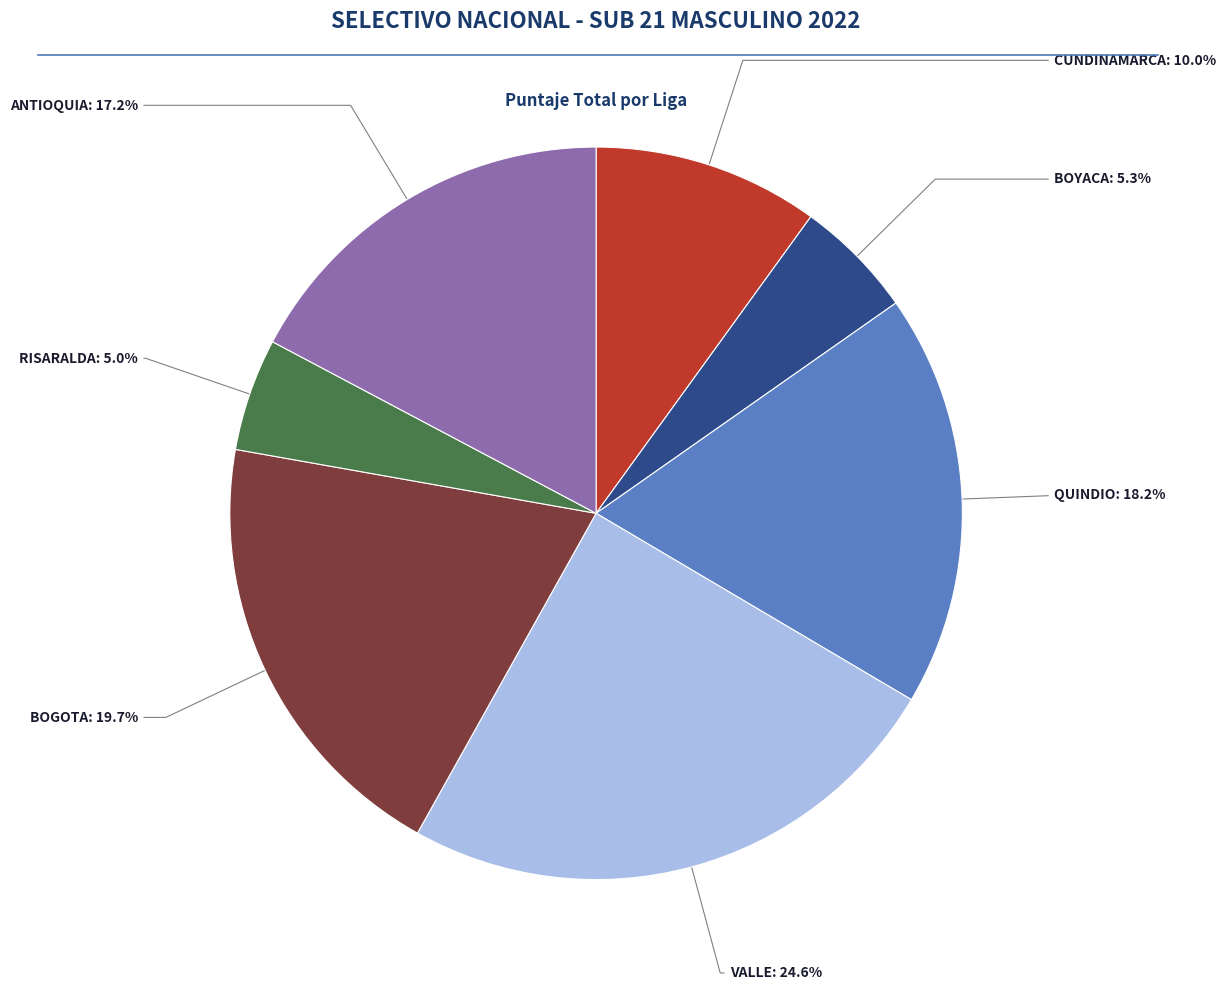

How many segments does this pie chart have?

7